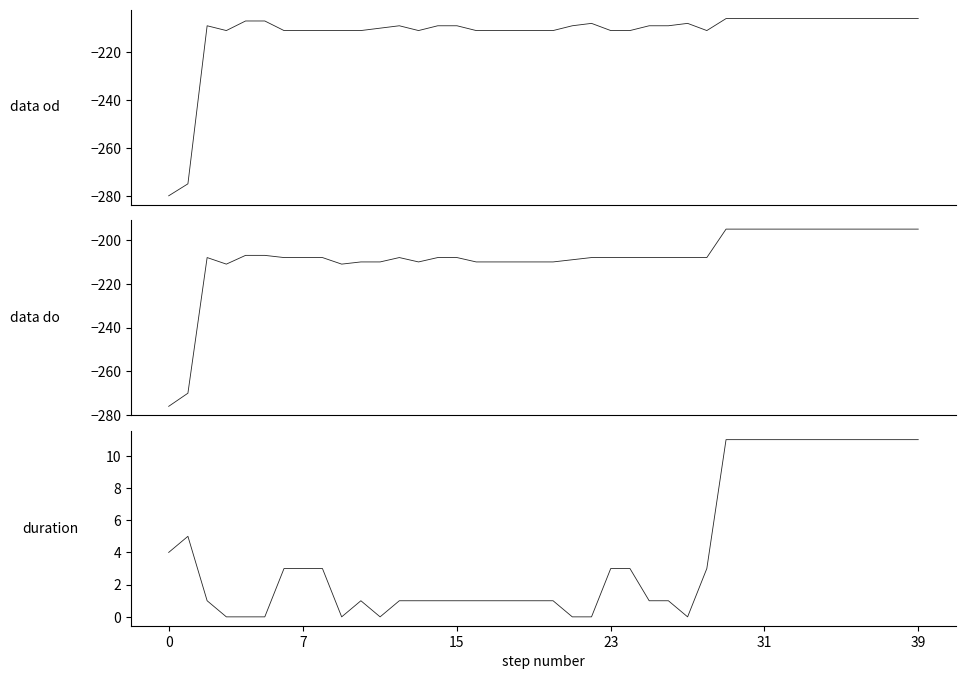

Which has a higher value, 17 or 38?

38